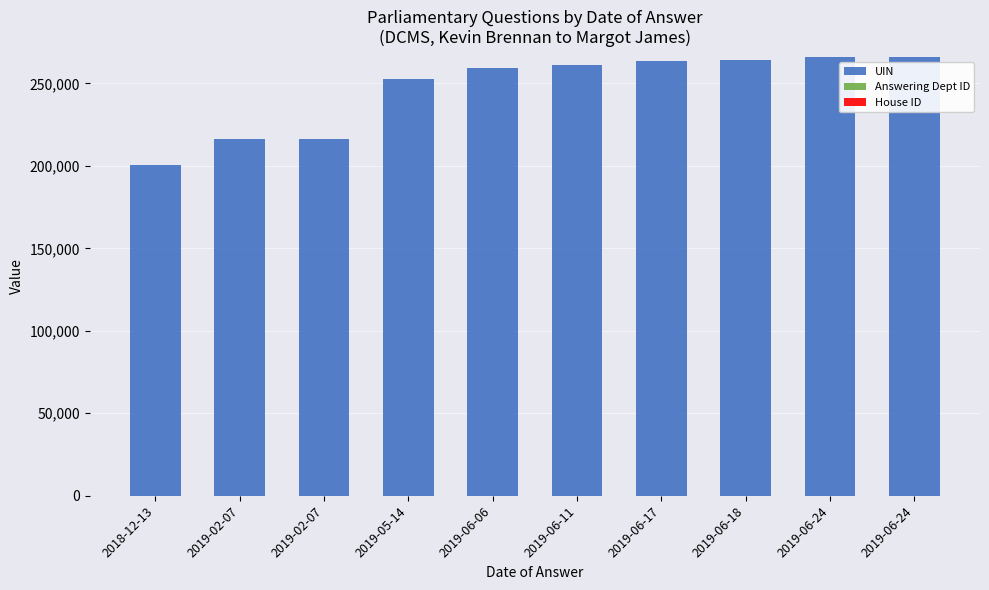

The House ID series shows 1 at 2019-06-18. True or false?

False